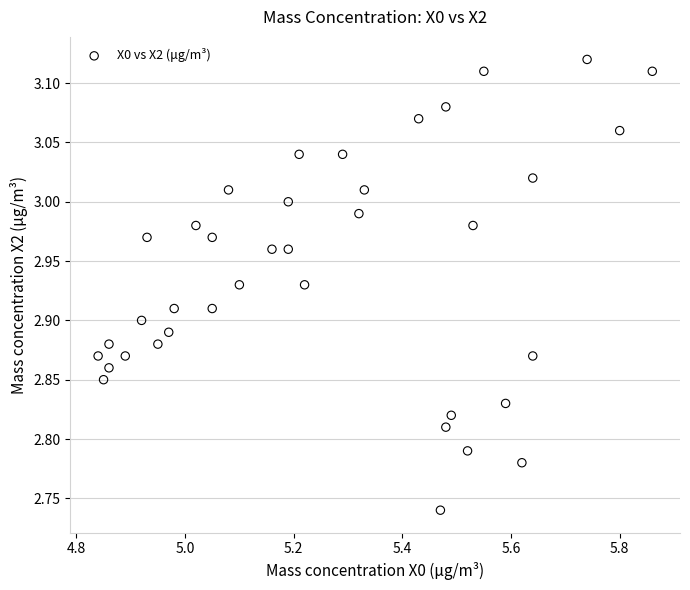

What is the range of Y values (max minus min)?

0.4